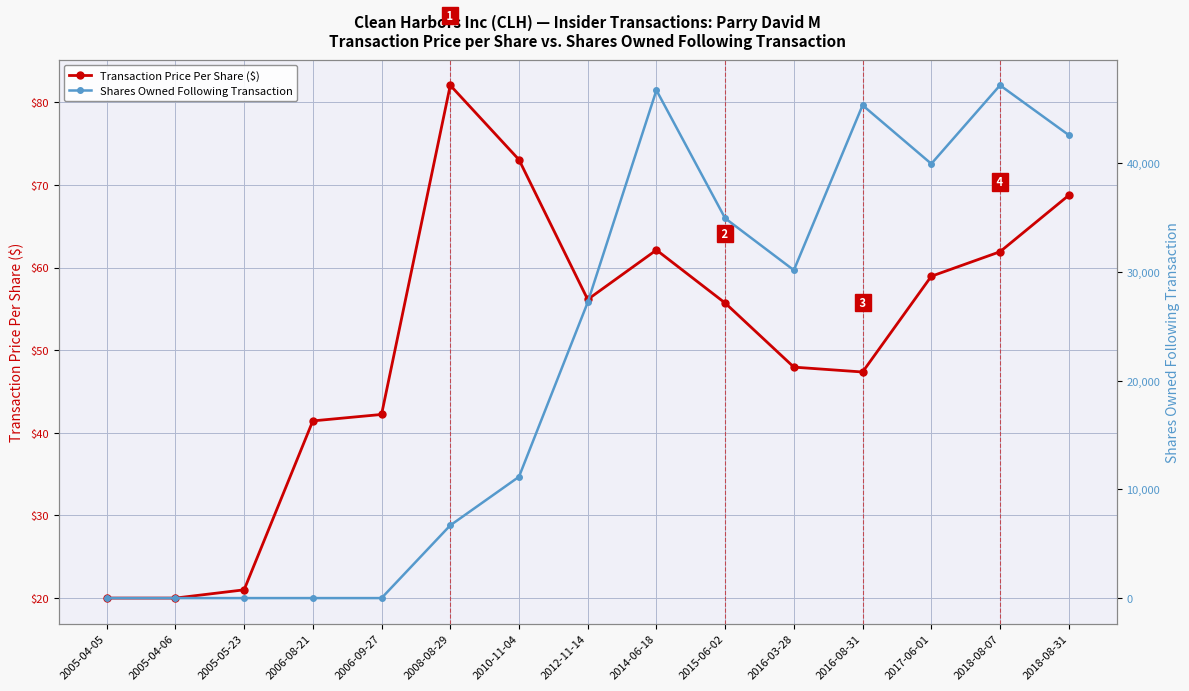

What is the highest value of the Transaction Price Per Share ($) series?

82.1